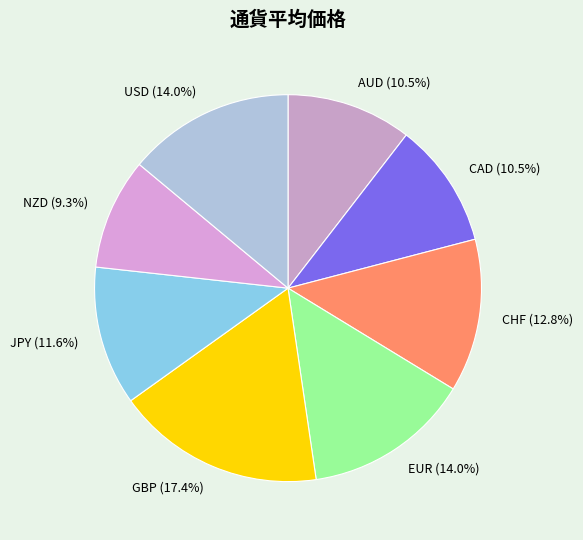

Which category has the biggest portion of the pie?

GBP